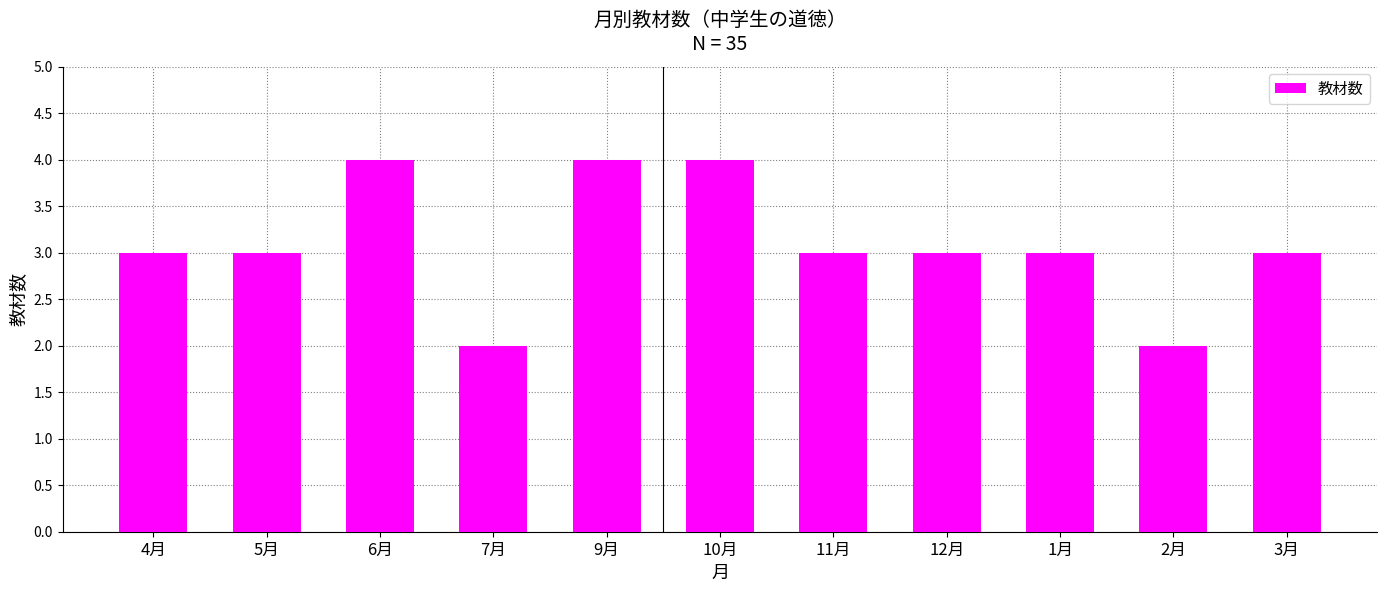

The chart shows a value of 4 at 10月. True or false?

True